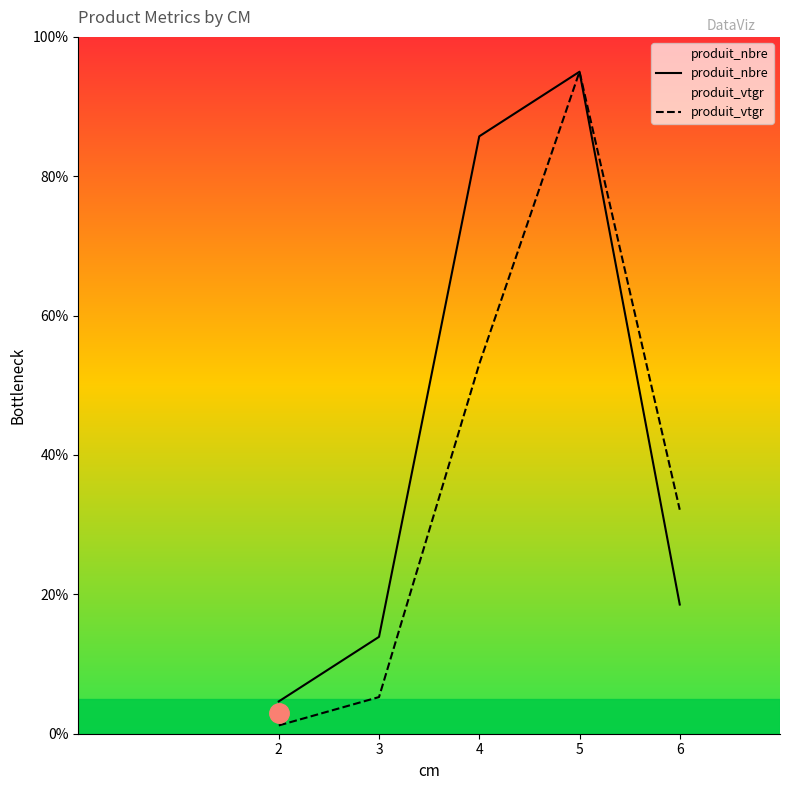

What is the difference between the produit_vtgr values at 3 and 4?

47.8